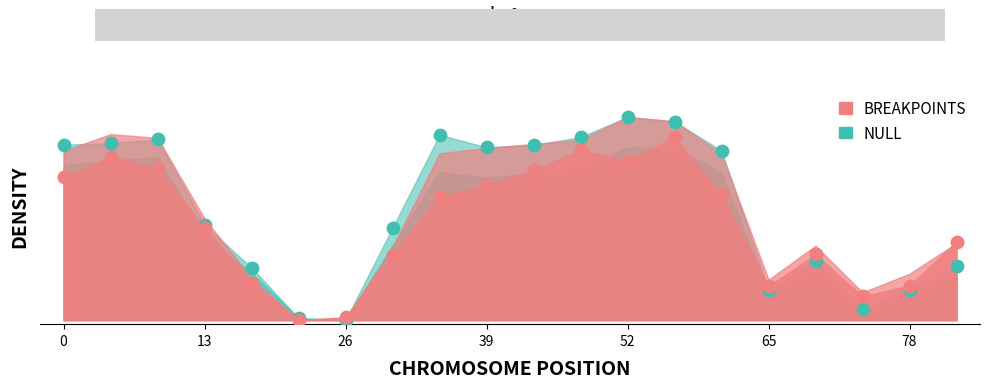

Which series contains the highest Y value?

NULL